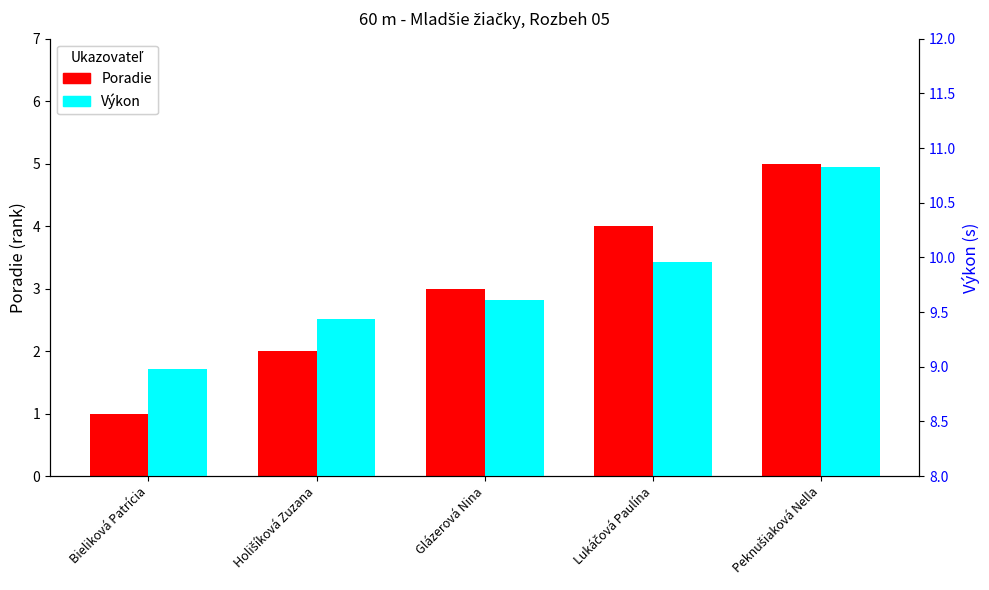

How many data points does each series have?

5